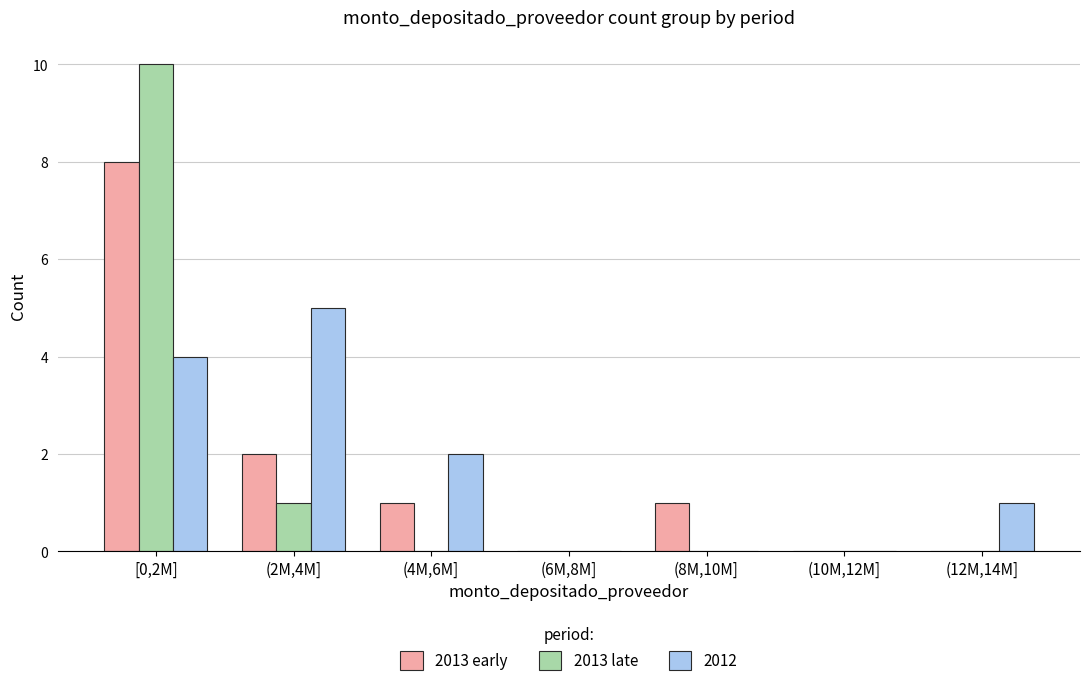

Reading left to right, what are all the values shown in this chart?

2013 early: [0,2M]=8	(2M,4M]=2	(4M,6M]=1	(6M,8M]=0	(8M,10M]=1	(10M,12M]=0	(12M,14M]=0
2013 late: [0,2M]=10	(2M,4M]=1	(4M,6M]=0	(6M,8M]=0	(8M,10M]=0	(10M,12M]=0	(12M,14M]=0
2012: [0,2M]=4	(2M,4M]=5	(4M,6M]=2	(6M,8M]=0	(8M,10M]=0	(10M,12M]=0	(12M,14M]=1